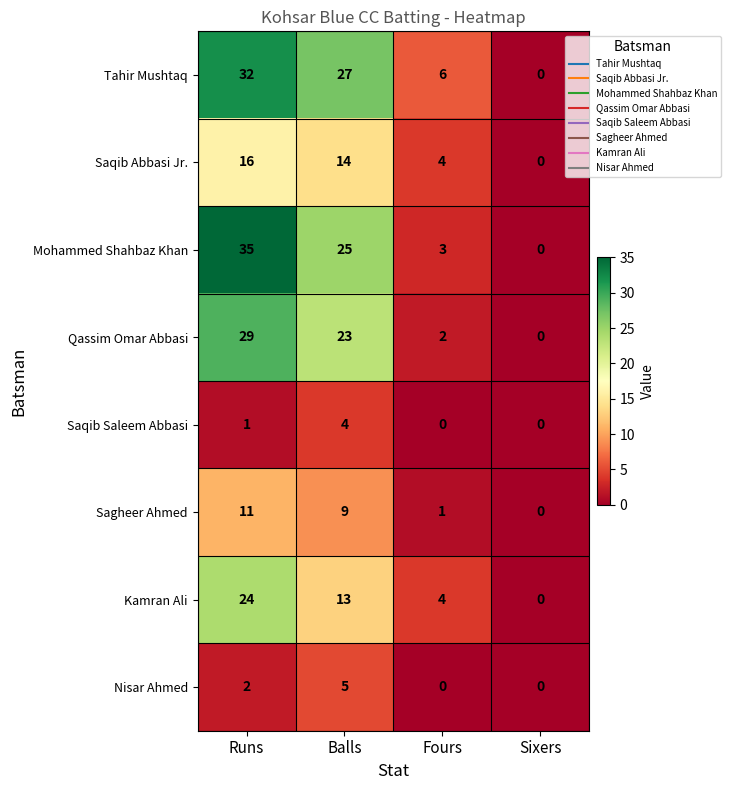

At which category is the sum across all series the highest?

Runs